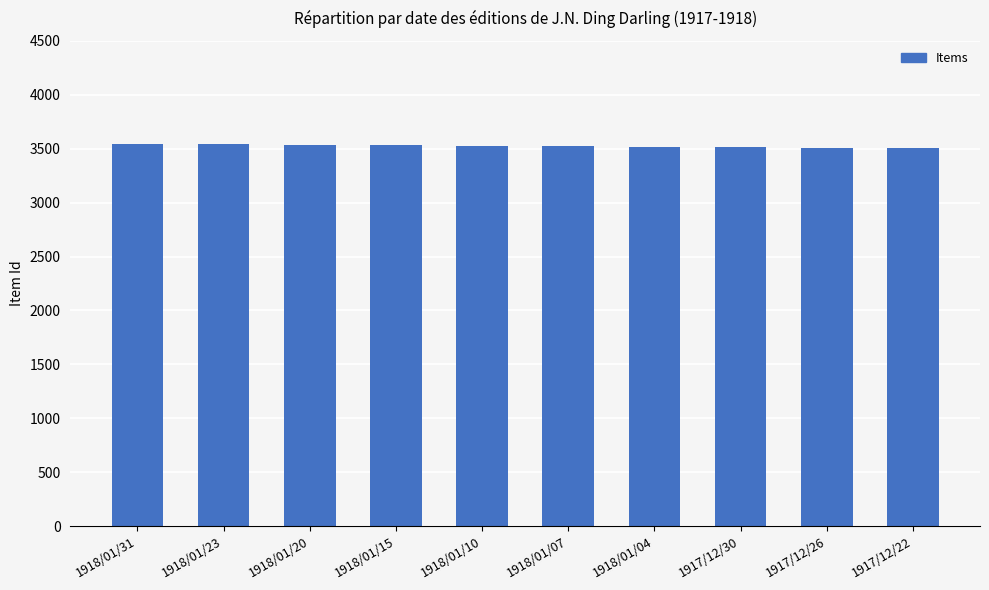

Approximately how many times larger is the value at 1918/01/15 compared to 1918/01/10?

1.0